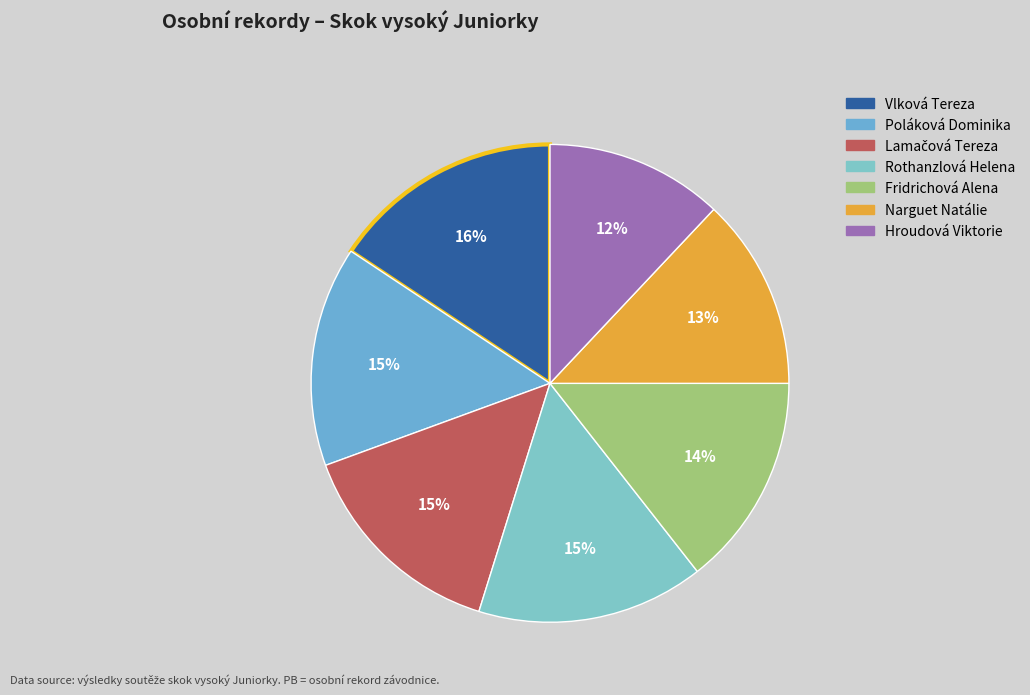

How many slices are in this pie chart?

7